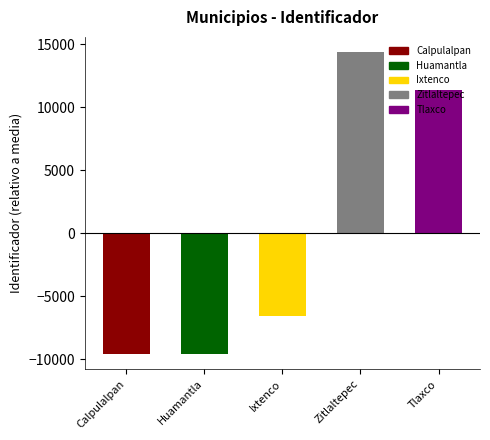

The chart shows a value of 11400.6 at Tlaxco. True or false?

True